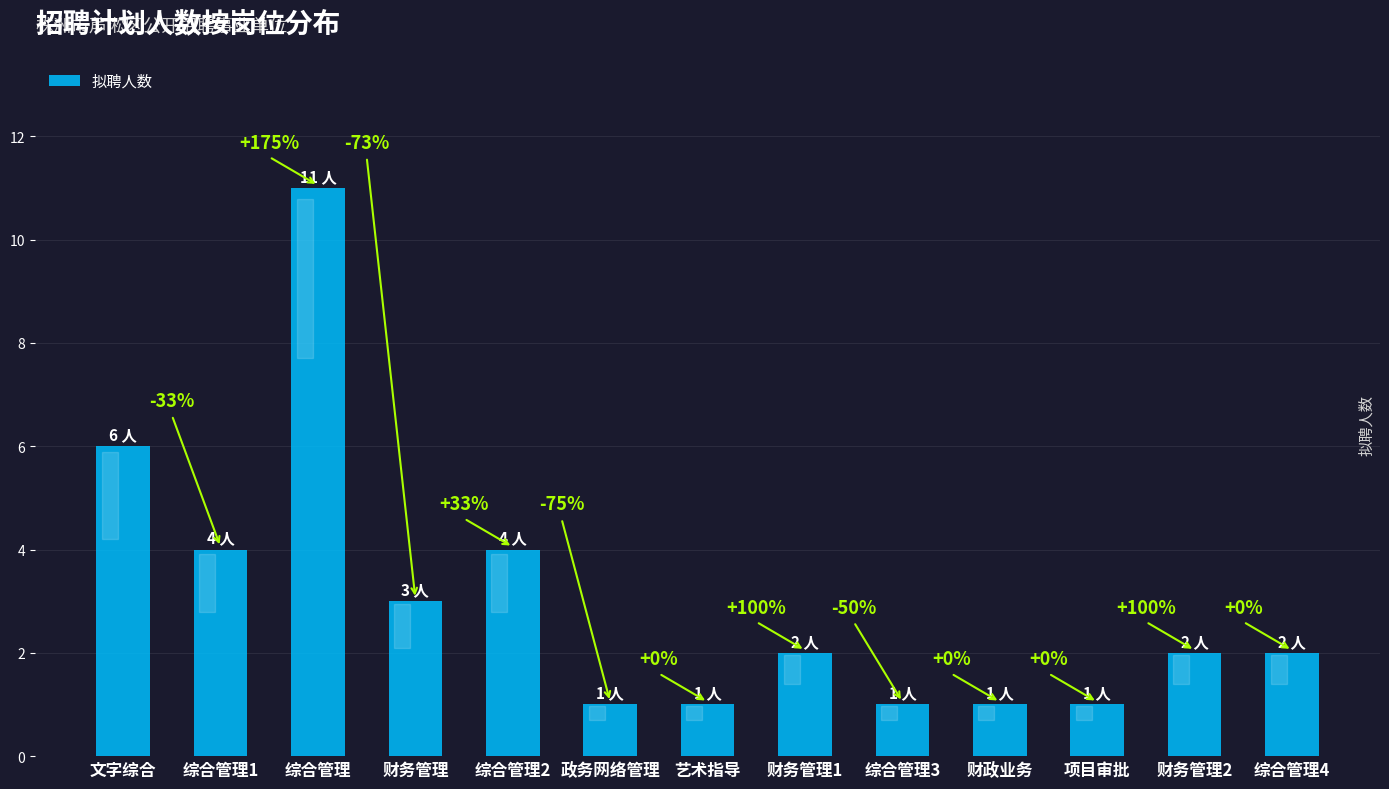

How many bars are there in total?

13